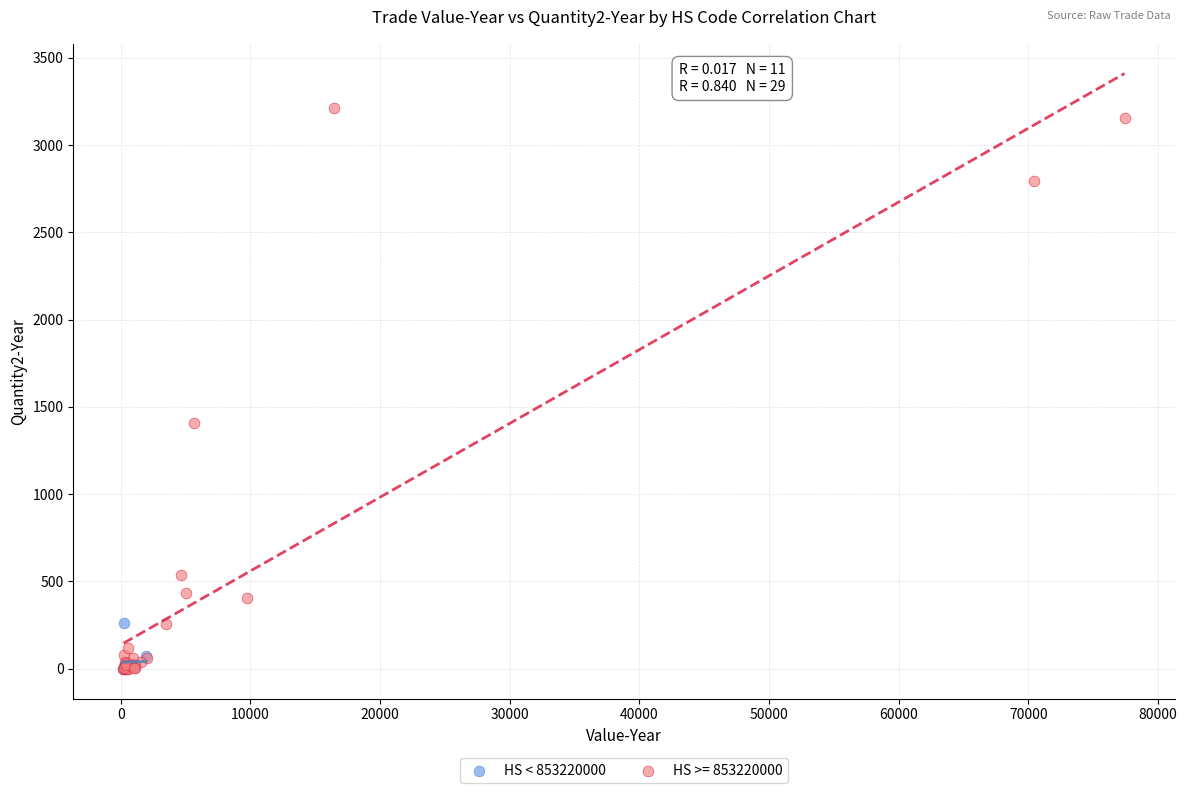

Which series has the largest Y range (max minus min)?

HS >= 853220000